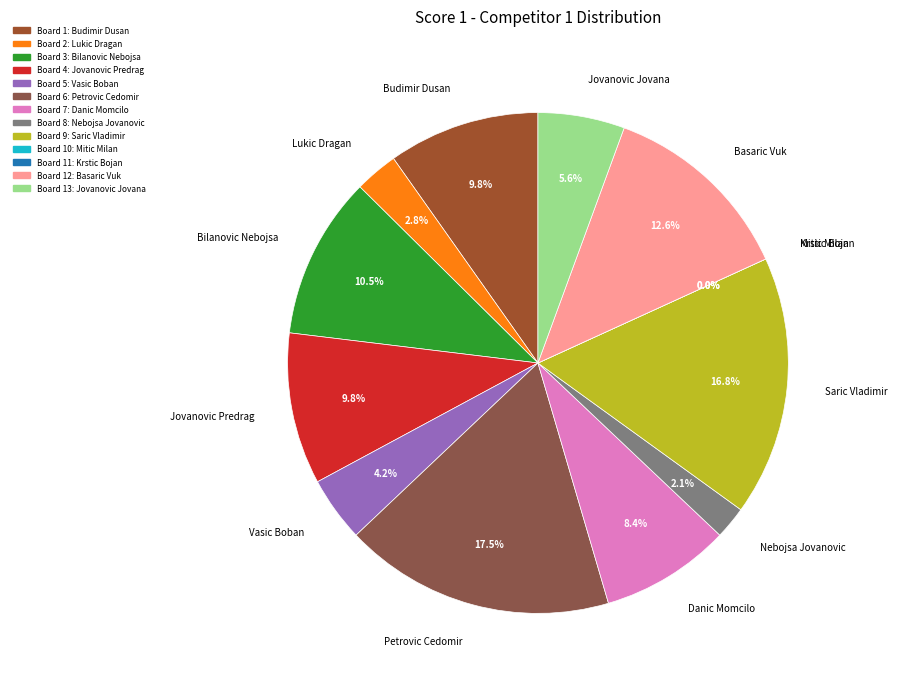

Which category has the biggest portion of the pie?

Petrovic Cedomir